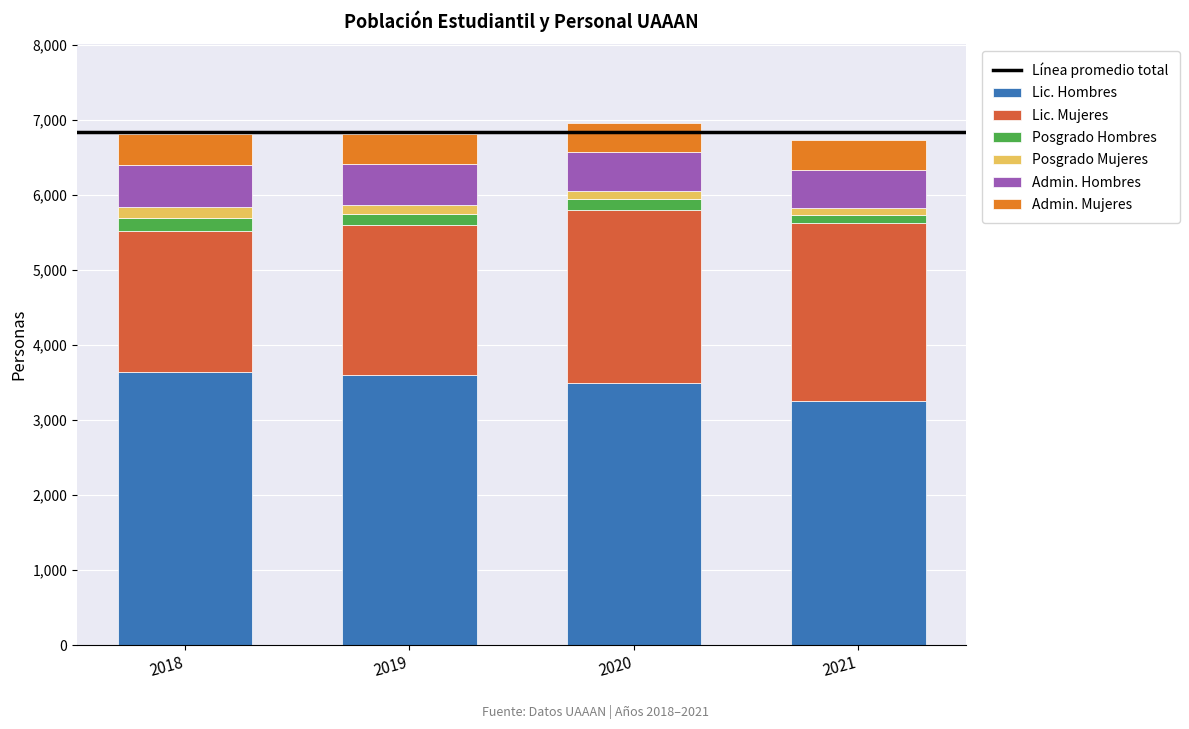

What is the sum of all Lic. Hombres values?

13967